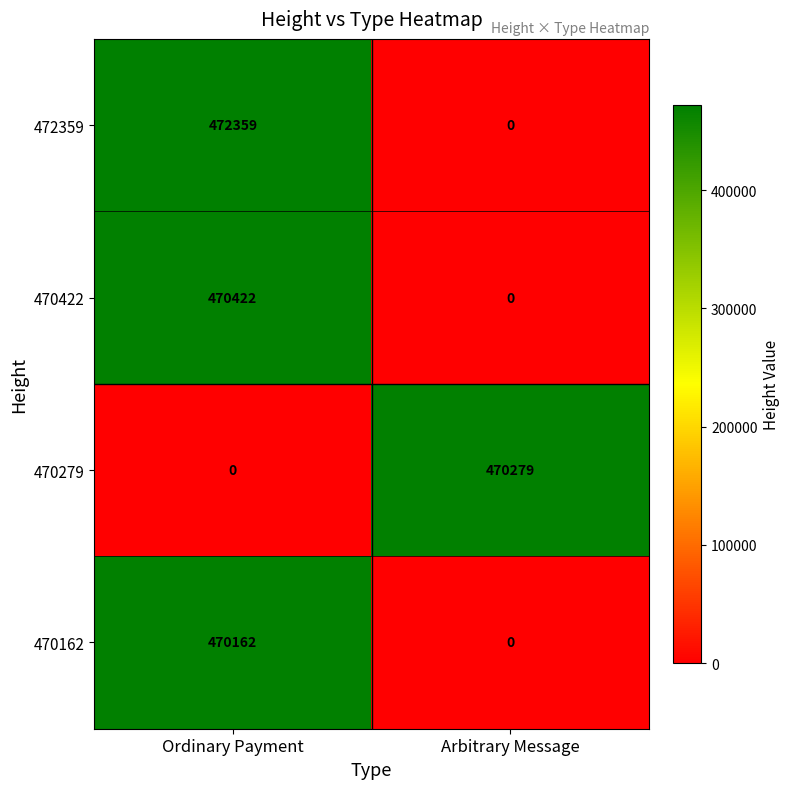

What is the difference between the 470422 values at Ordinary Payment and Arbitrary Message?

470422